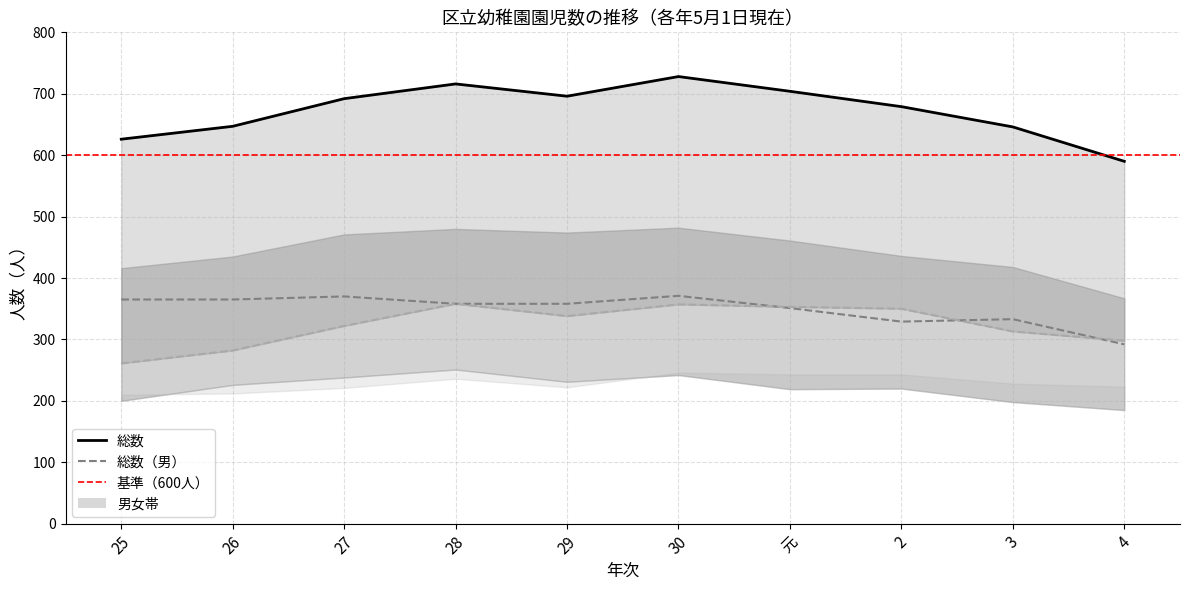

Is it true that 総数（男） equals 329 at 2?

True